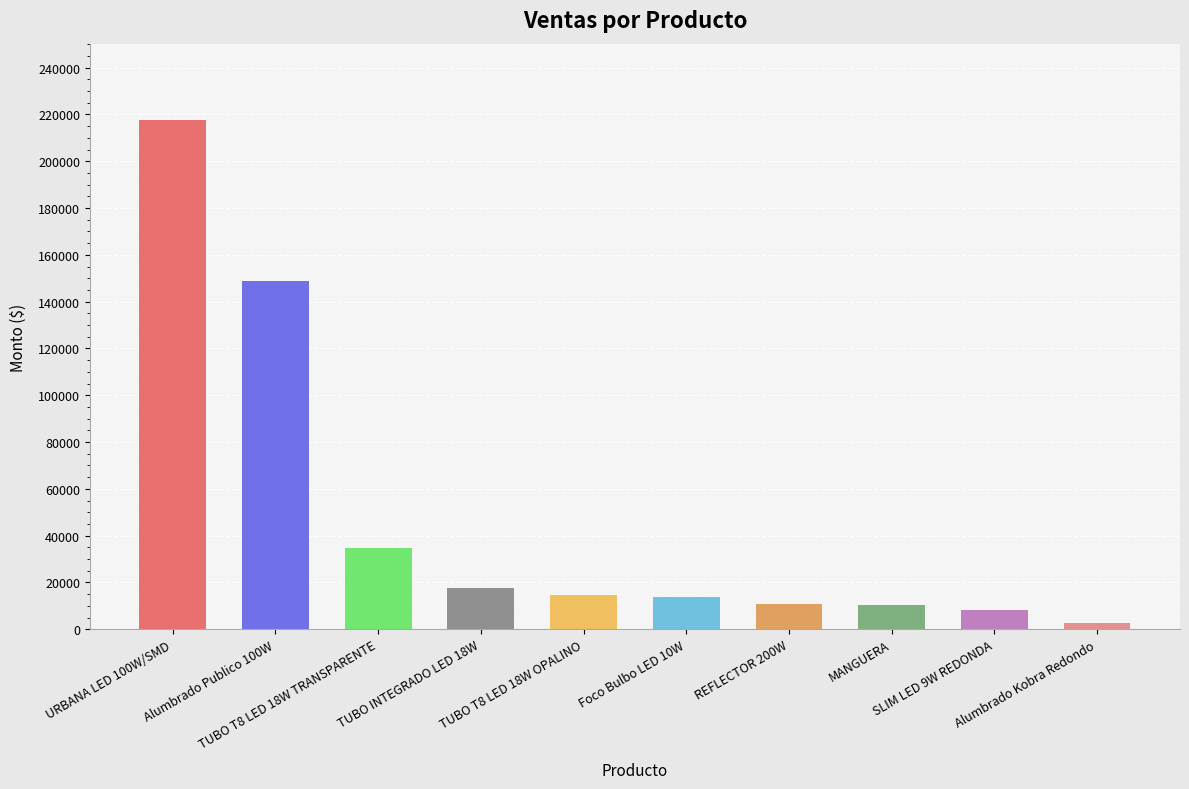

At which label does the data first exceed 14610?

URBANA LED 100W/SMD